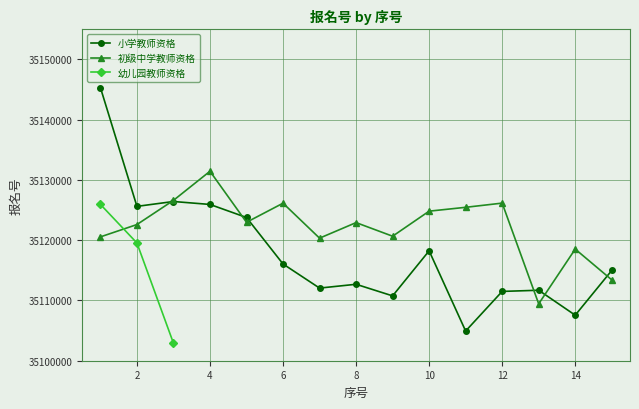

How many interior local valleys does the 初级中学教师资格 series have?

4